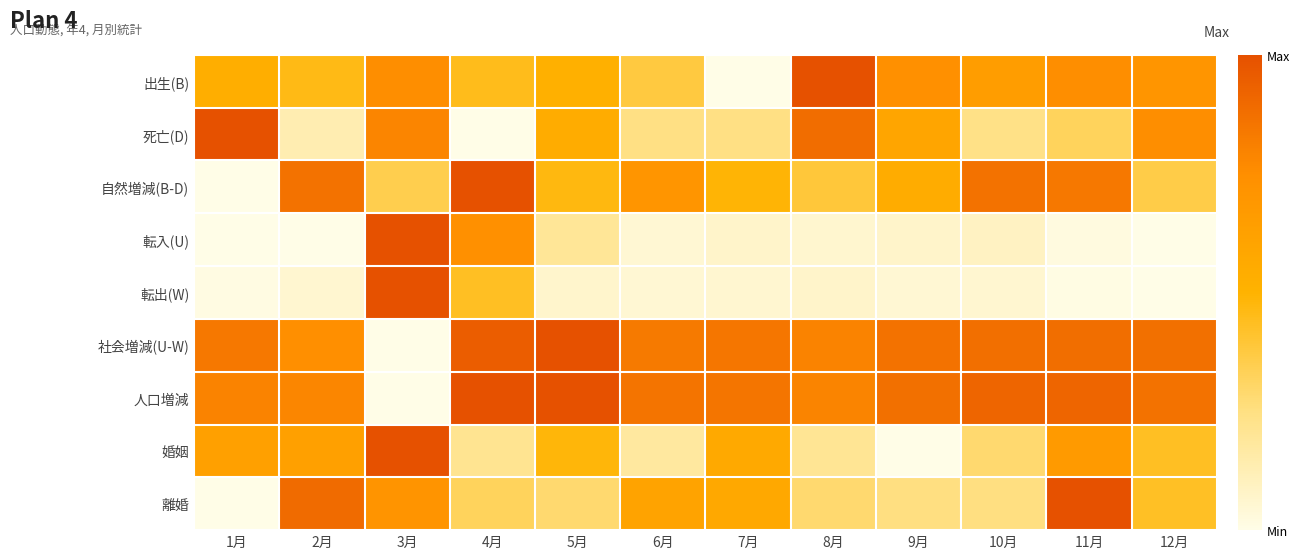

Reading left to right, transcribe all the data shown in this chart.

出生(B): 1月=0.5	2月=0.5	3月=0.8	4月=0.4	5月=0.5	6月=0.4	7月=0.0	8月=1.0	9月=0.7	10月=0.6	11月=0.8	12月=0.7
死亡(D): 1月=1.0	2月=0.1	3月=0.8	4月=0.0	5月=0.5	6月=0.2	7月=0.2	8月=0.9	9月=0.6	10月=0.2	11月=0.3	12月=0.8
自然増減(B-D): 1月=0.0	2月=0.9	3月=0.3	4月=1.0	5月=0.5	6月=0.7	7月=0.5	8月=0.4	9月=0.5	10月=0.9	11月=0.8	12月=0.4
転入(U): 1月=0.0	2月=0.0	3月=1.0	4月=0.7	5月=0.2	6月=0.1	7月=0.1	8月=0.1	9月=0.1	10月=0.1	11月=0.0	12月=0.0
転出(W): 1月=0.0	2月=0.1	3月=1.0	4月=0.4	5月=0.1	6月=0.0	7月=0.1	8月=0.1	9月=0.0	10月=0.1	11月=0.0	12月=0.0
社会増減(U-W): 1月=0.8	2月=0.7	3月=0.0	4月=0.9	5月=1.0	6月=0.8	7月=0.8	8月=0.8	9月=0.9	10月=0.9	11月=0.9	12月=0.9
人口増減: 1月=0.8	2月=0.8	3月=0.0	4月=1.0	5月=1.0	6月=0.9	7月=0.8	8月=0.8	9月=0.9	10月=0.9	11月=0.9	12月=0.9
婚姻: 1月=0.6	2月=0.6	3月=1.0	4月=0.2	5月=0.5	6月=0.2	7月=0.6	8月=0.2	9月=0.0	10月=0.3	11月=0.7	12月=0.4
離婚: 1月=0.0	2月=0.9	3月=0.7	4月=0.3	5月=0.3	6月=0.6	7月=0.6	8月=0.3	9月=0.2	10月=0.2	11月=1.0	12月=0.4